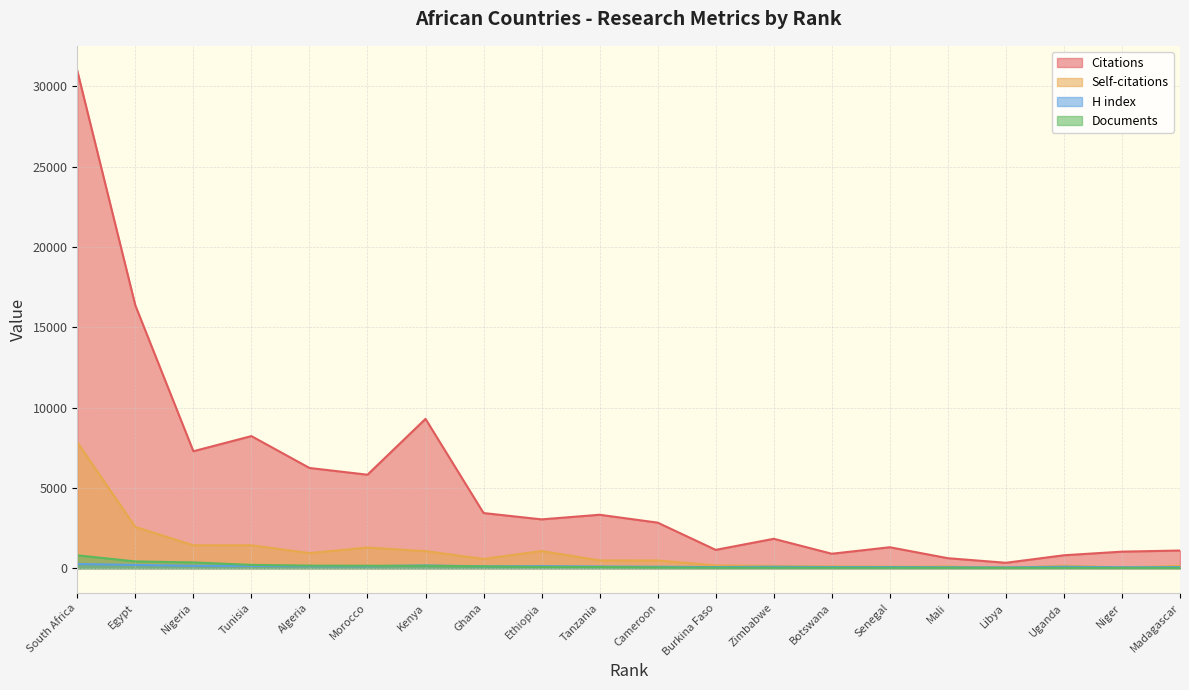

True or false: Citations and Documents cross at least once.

False